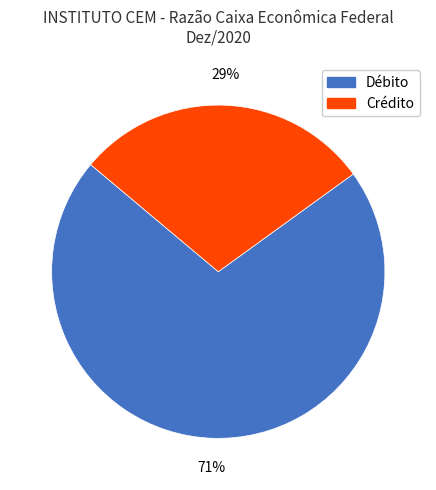

Which slice is the largest?

Débito